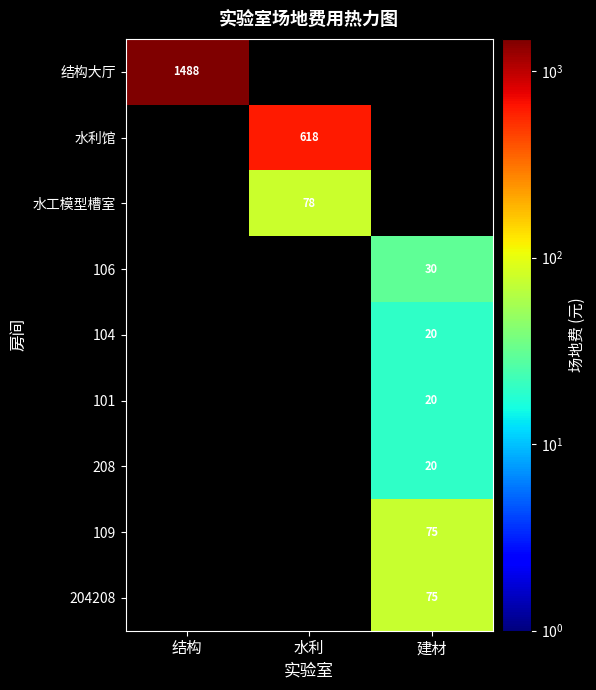

True or false: 水工模型槽室 has a value of 78 at 水利.

True